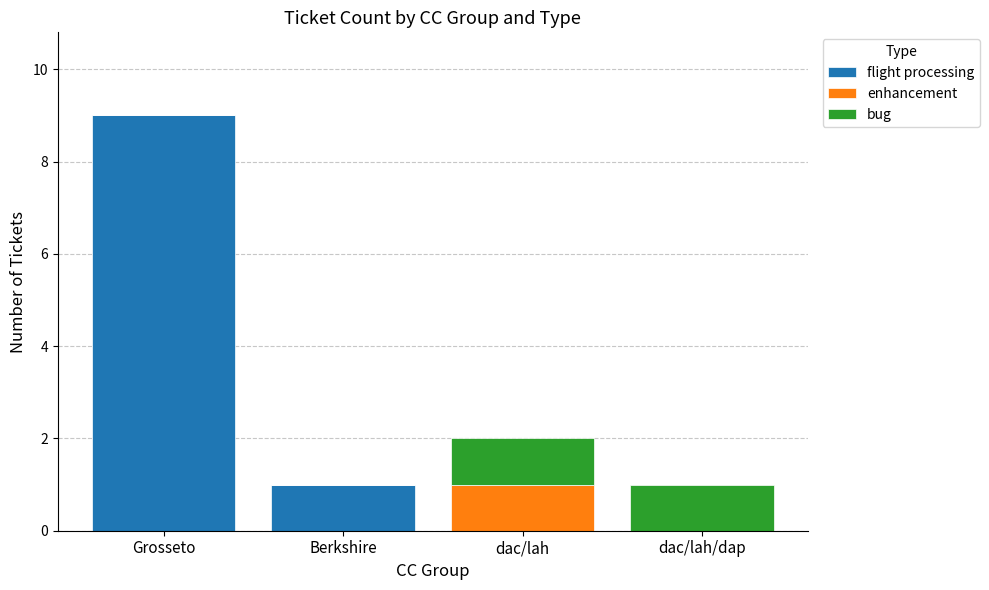

At which category is the sum across all series the highest?

Grosseto